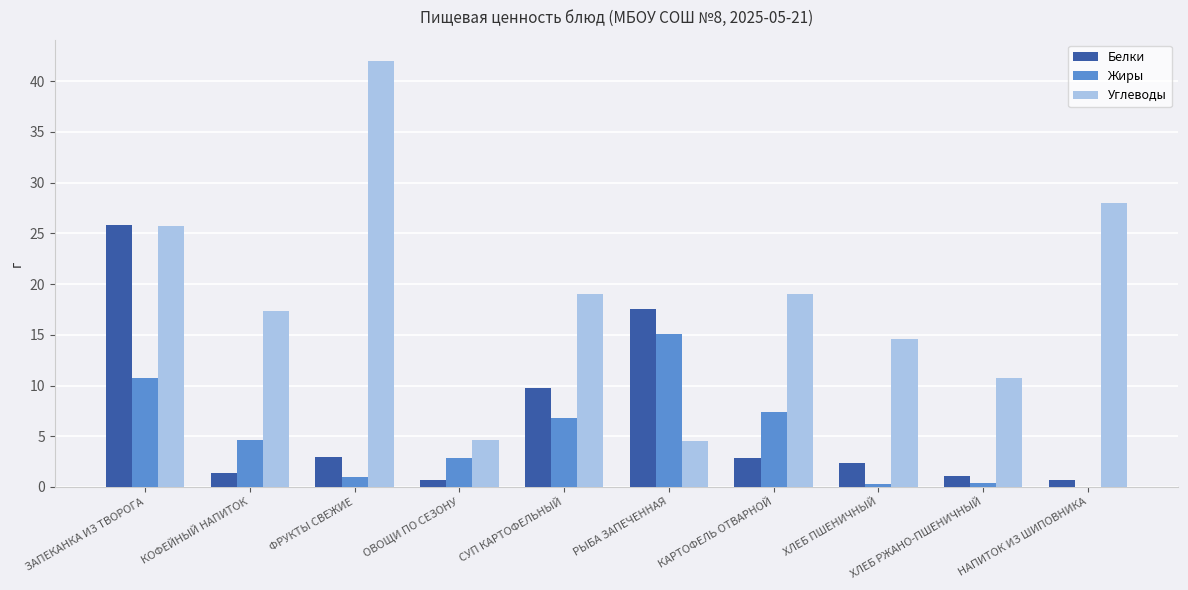

How many data points in Углеводы are above 19?

5